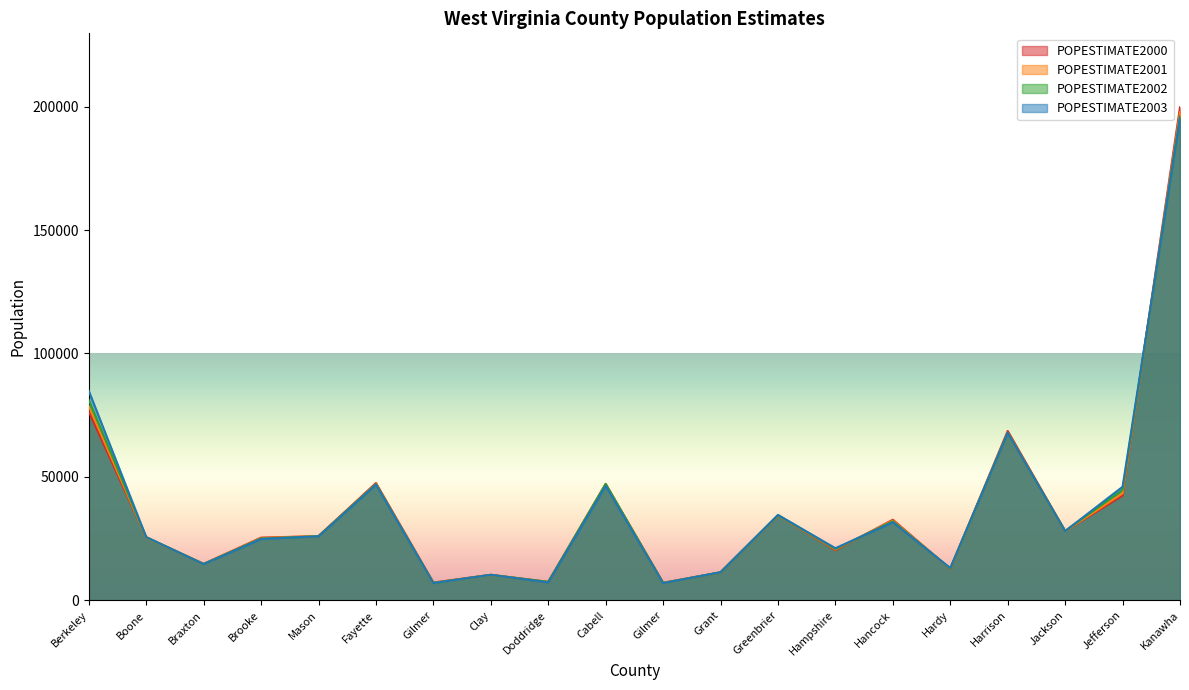

Is it true that POPESTIMATE2003 equals 6979 at Gilmer?

True